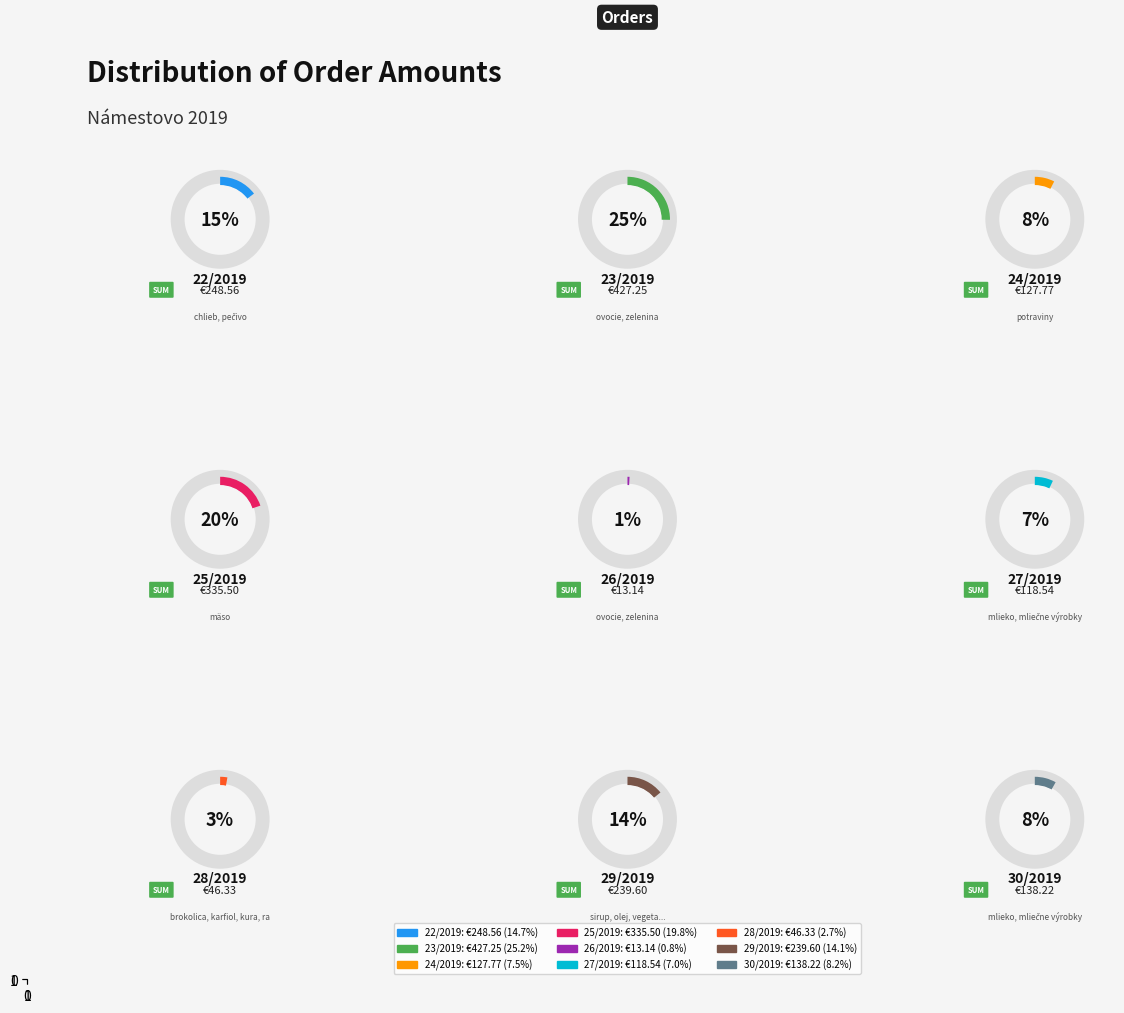

To the nearest percent, what is the difference between the 29/2019 and 28/2019 slice percentages?

11%